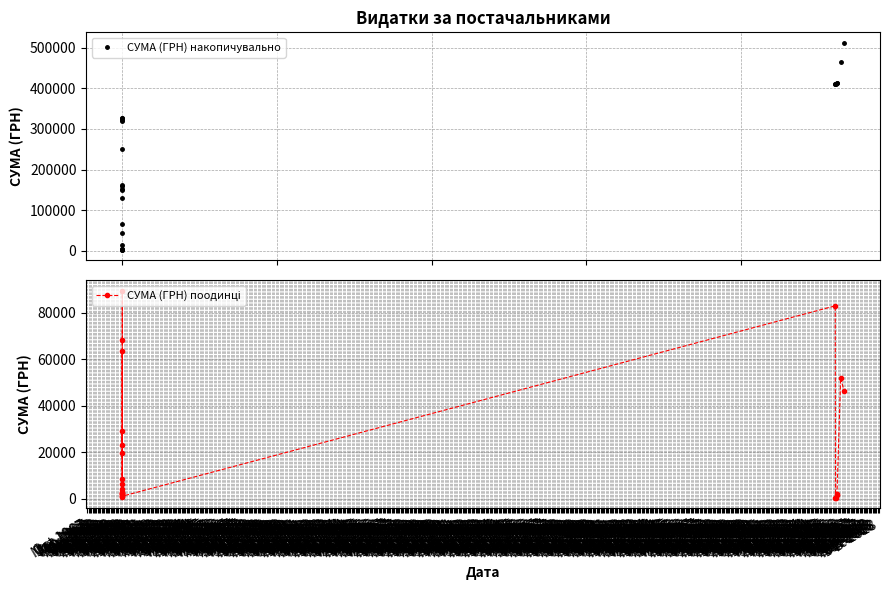

Between Dec 1968 and Jun 1969, which series saw the biggest shift?

СУМА (ГРН) накопичувально